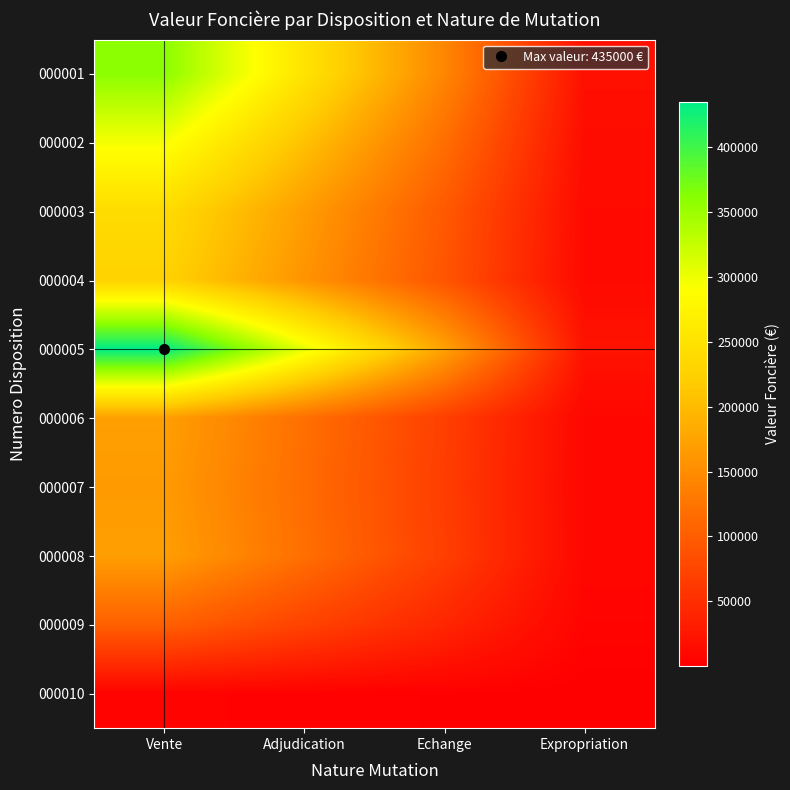

Which label corresponds to the smallest value in the chart?

Expropriation